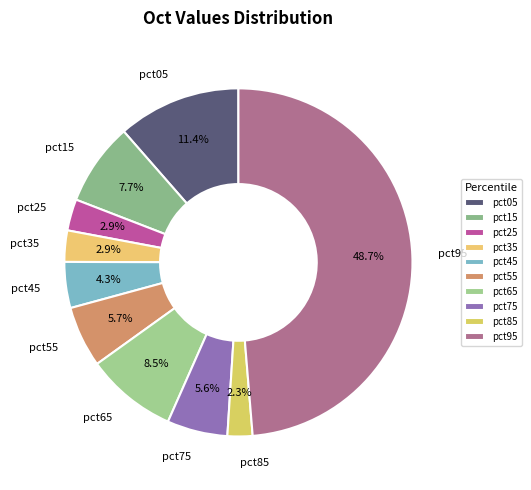

How many segments does this pie chart have?

10